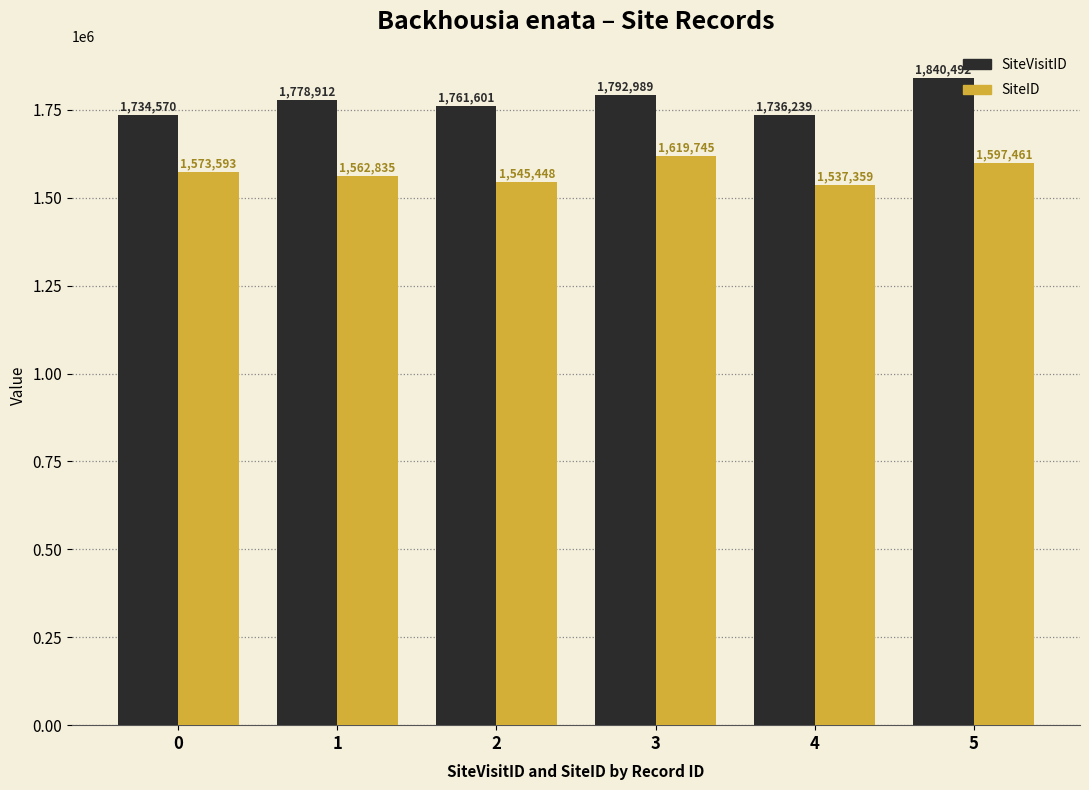

Which label corresponds to the largest value in the chart?

5